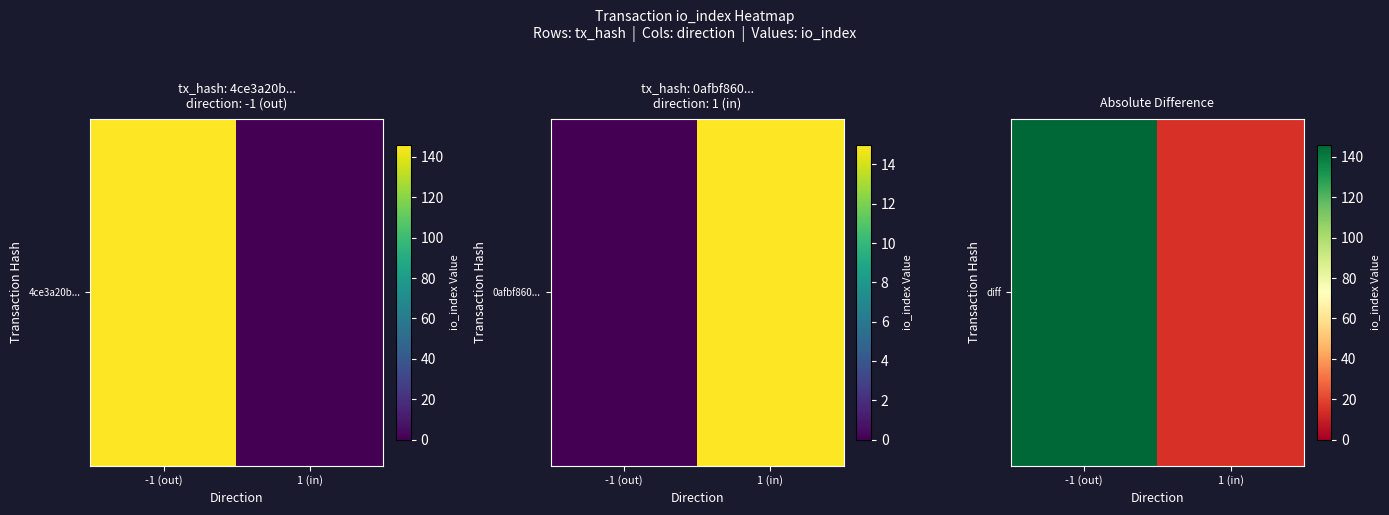

Is it true that the value at 1 (in) is 9?

False